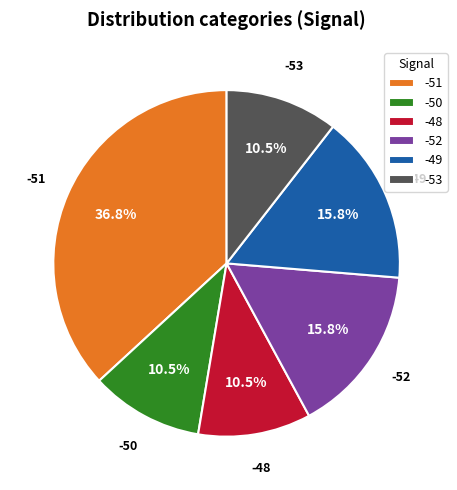

What is the largest slice in the pie chart?

-51